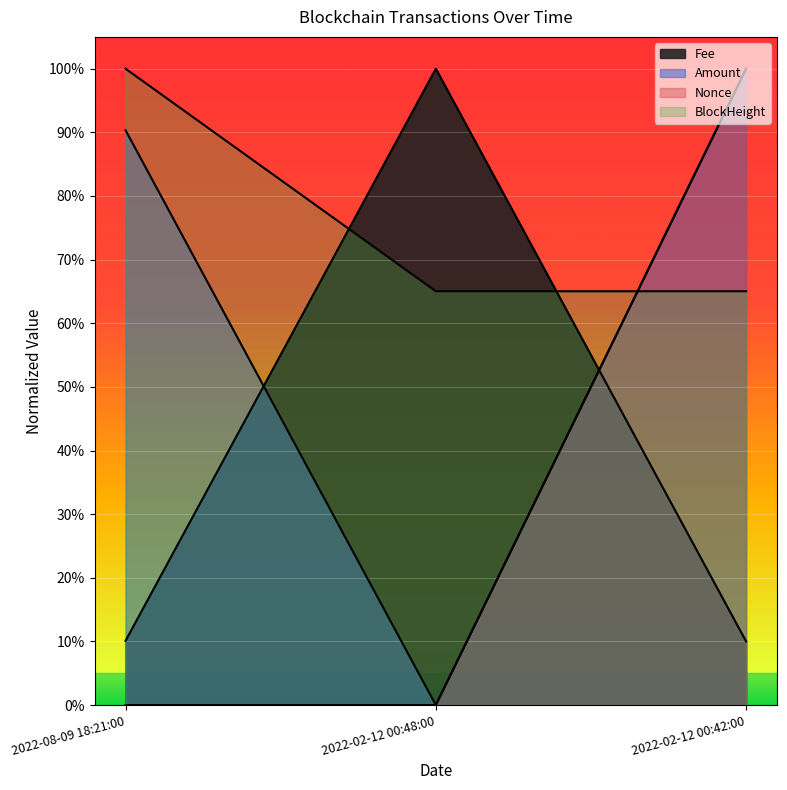

List the labels in order of Amount value, largest first.

2022-02-12 00:42:00, 2022-08-09 18:21:00, 2022-02-12 00:48:00